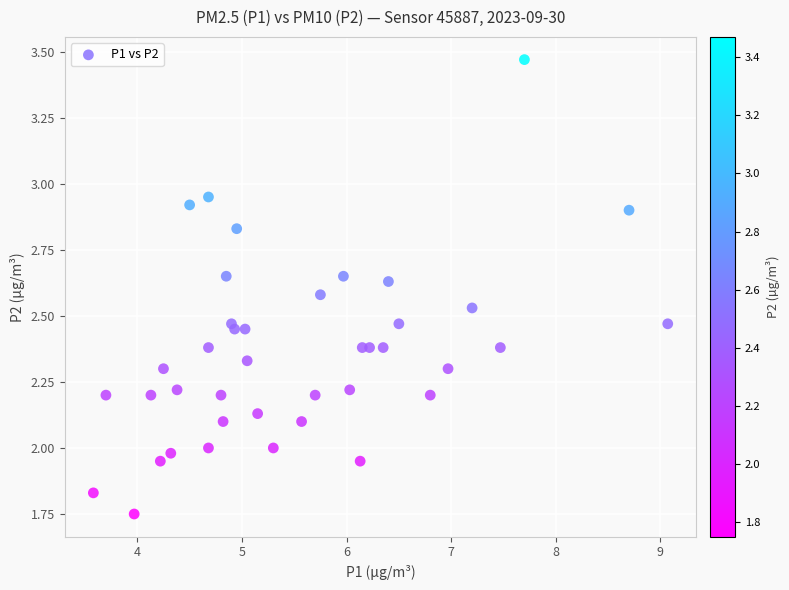

What is the range of X values (max minus min)?

5.5